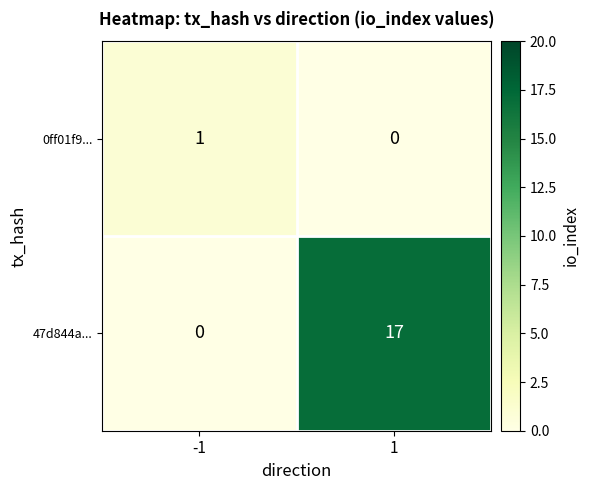

The value of 0ff01f9... at 1 is 0. True or false?

True